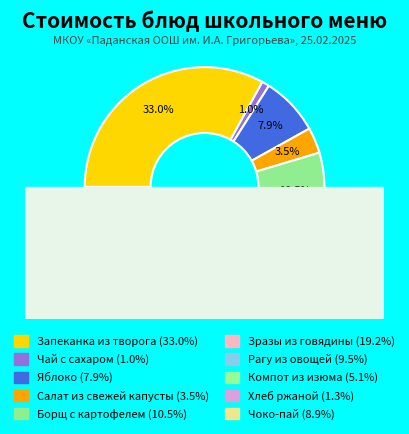

Which category has the biggest portion of the pie?

Запеканка из творога